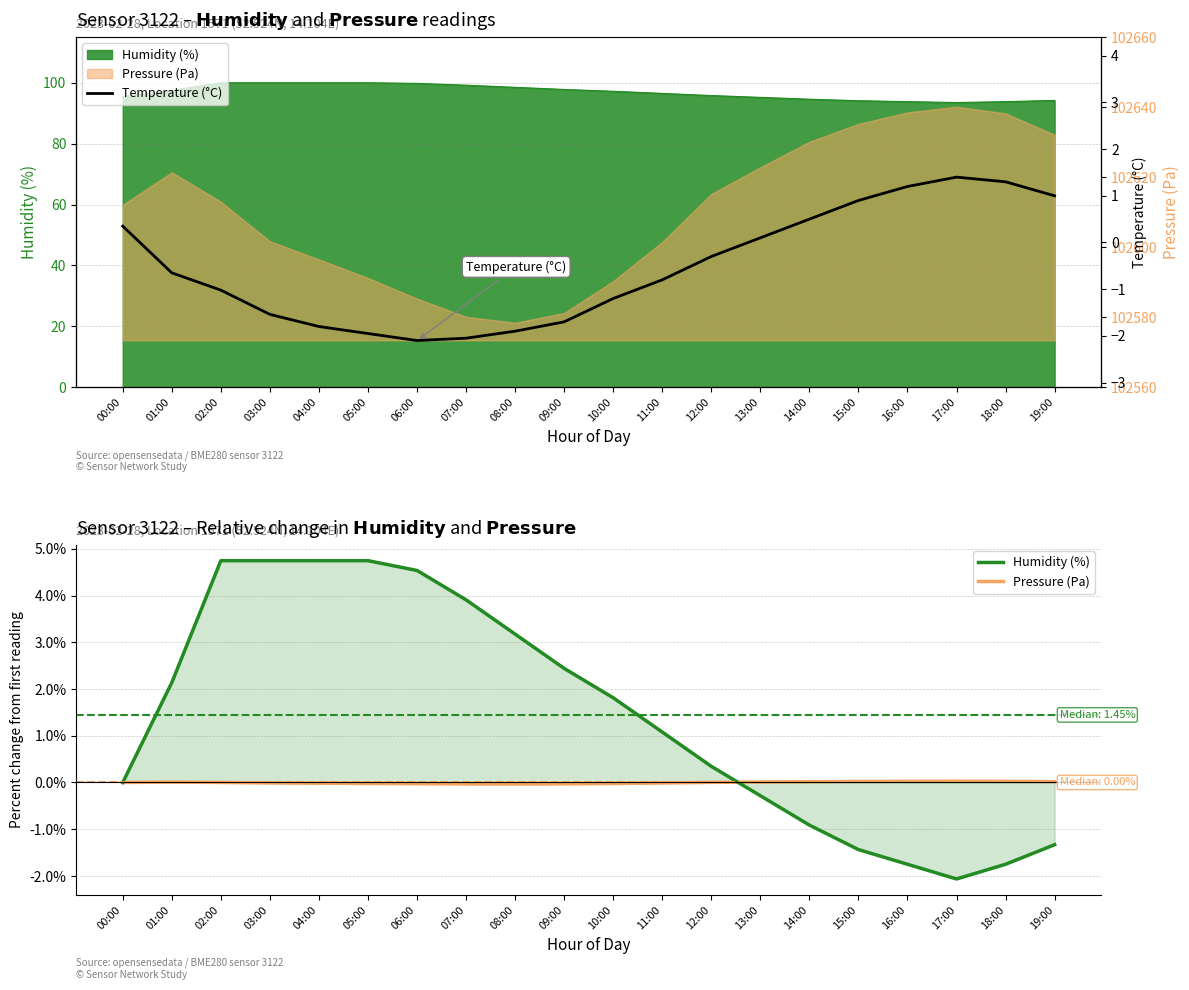

What is the sum of the humidity values at 01:00 and 08:00?

5.3